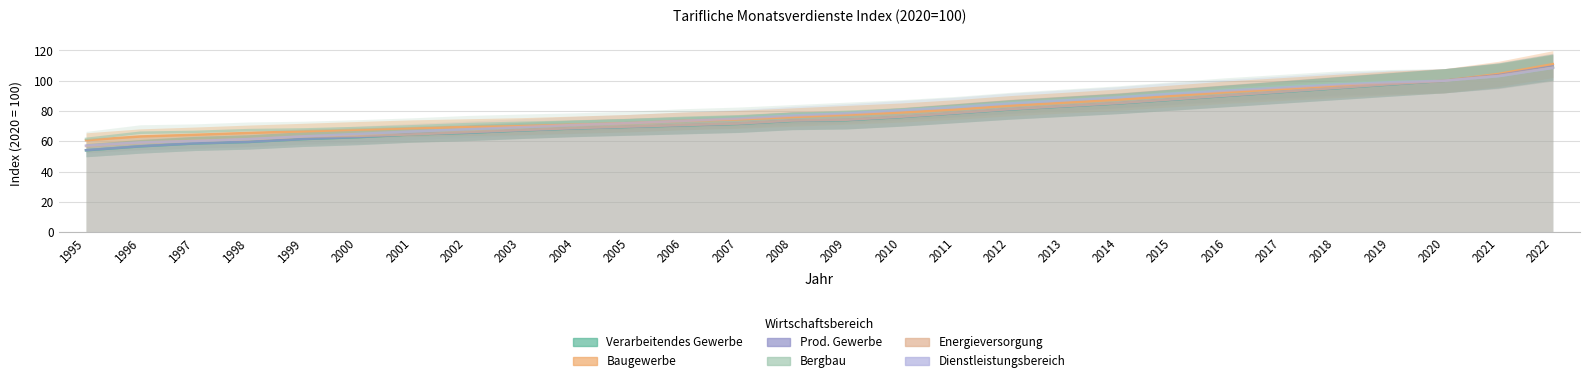

Is it true that Verarbeitendes Gewerbe equals 74.0 at 2009?

True